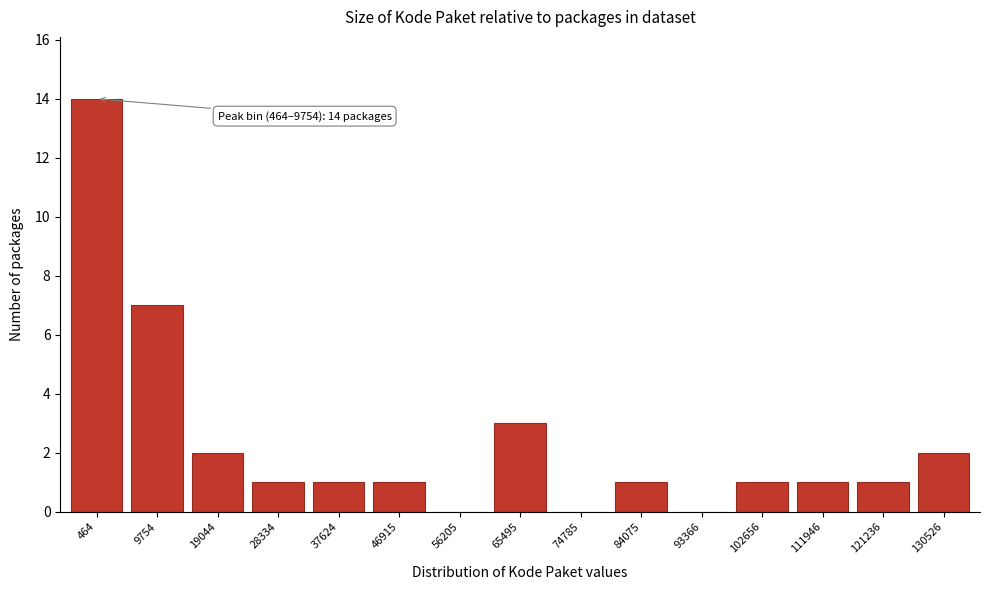

Reading left to right, what are all the values shown in this chart?

464=14	9754=7	19044=2	28334=1	37624=1	46915=1	56205=0	65495=3	74785=0	84075=1	93366=0	102656=1	111946=1	121236=1	130526=2